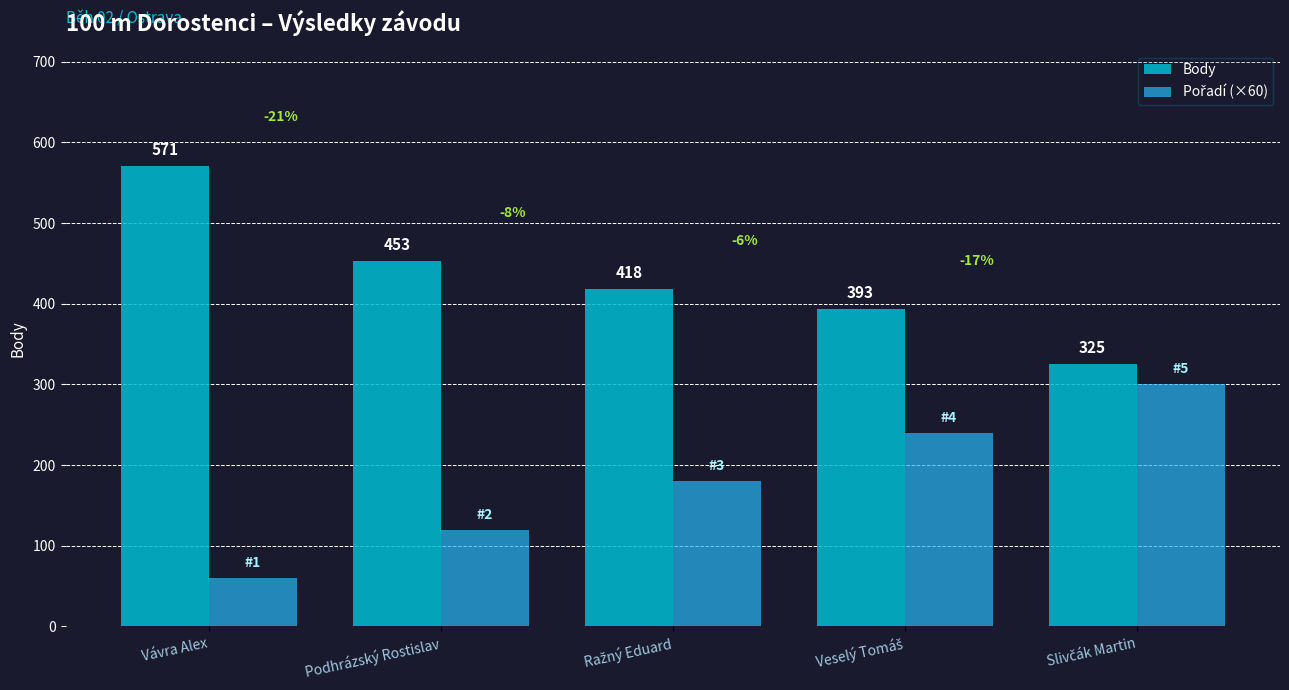

The Body series shows 571 at Vávra Alex. True or false?

True